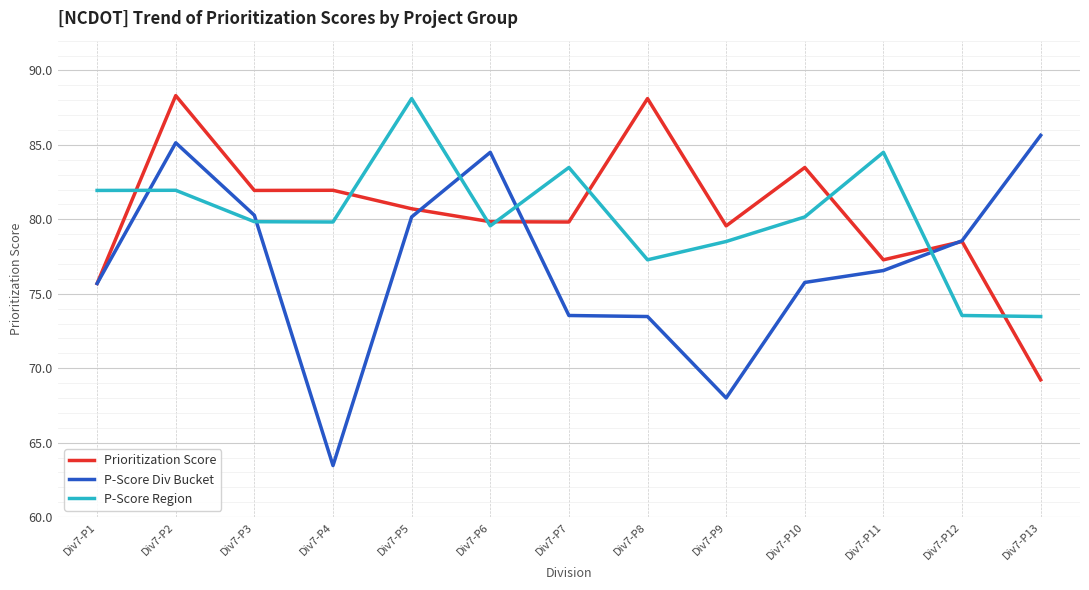

Count the number of categories in the chart.

13